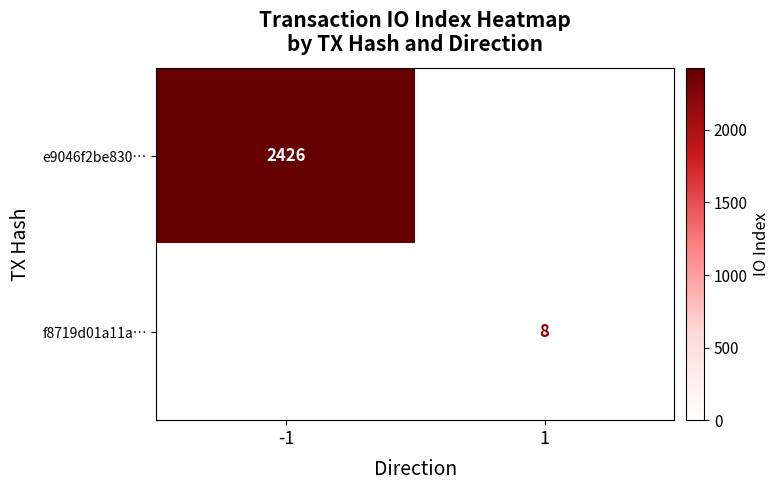

Is it true that f8719d01a11a… equals 8 at 1?

True